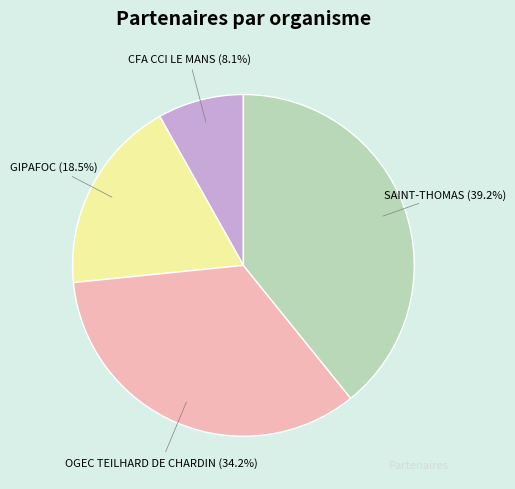

How many slices are in this pie chart?

4